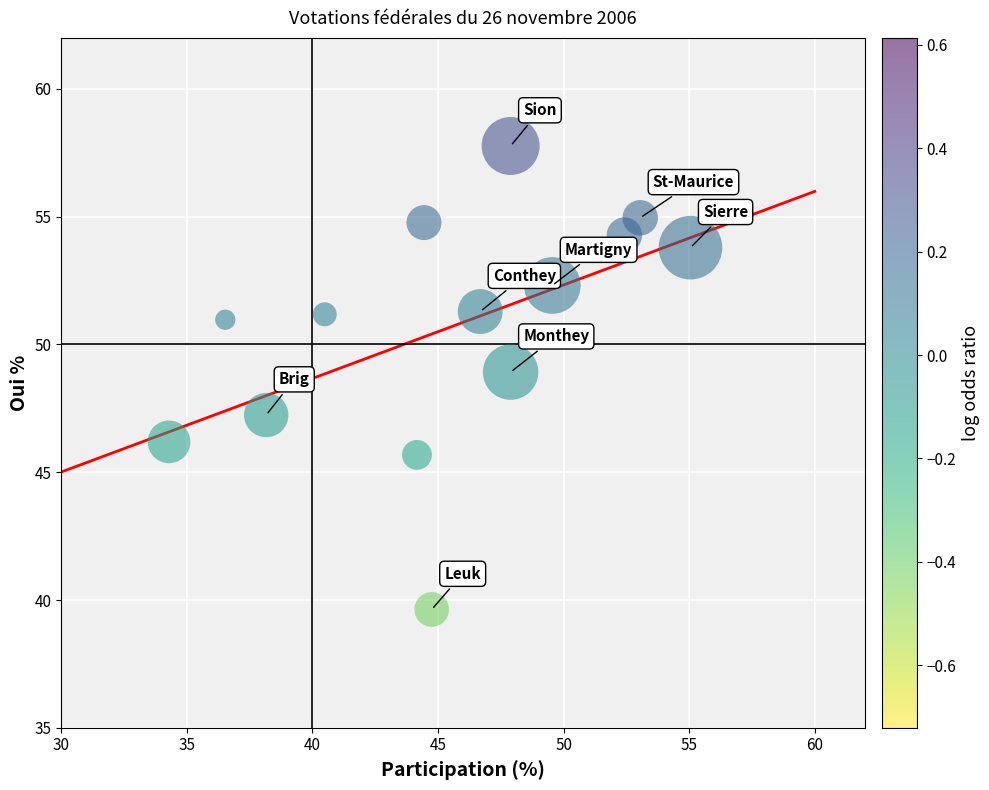

What is the range of Y values (max minus min)?

18.1